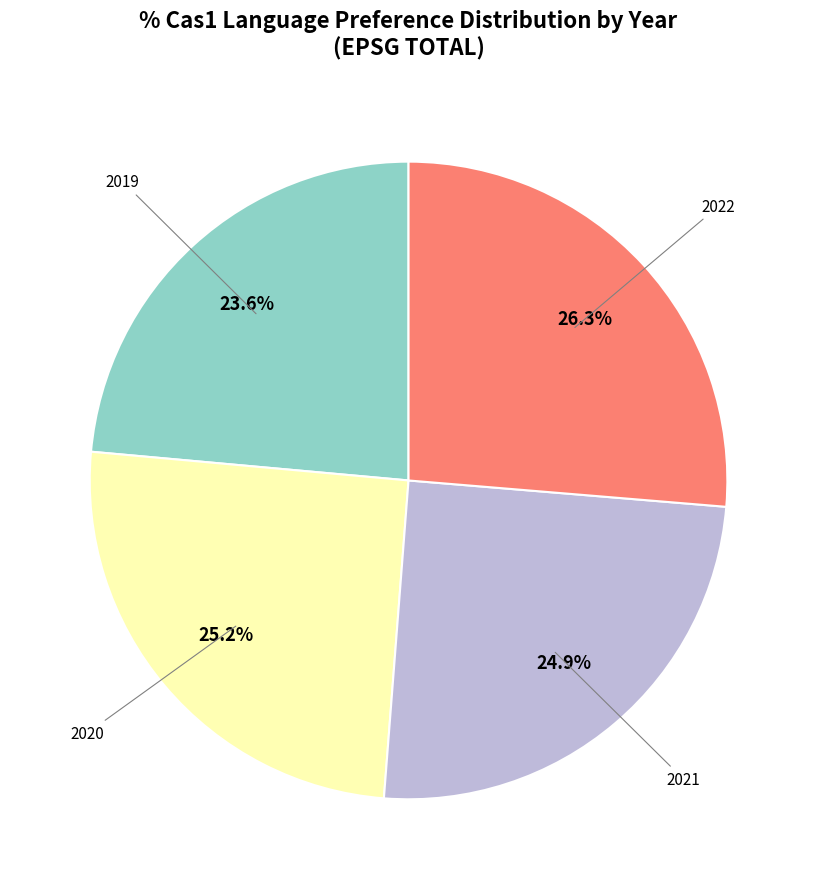

Is there any slice that represents more than half of the pie?

No